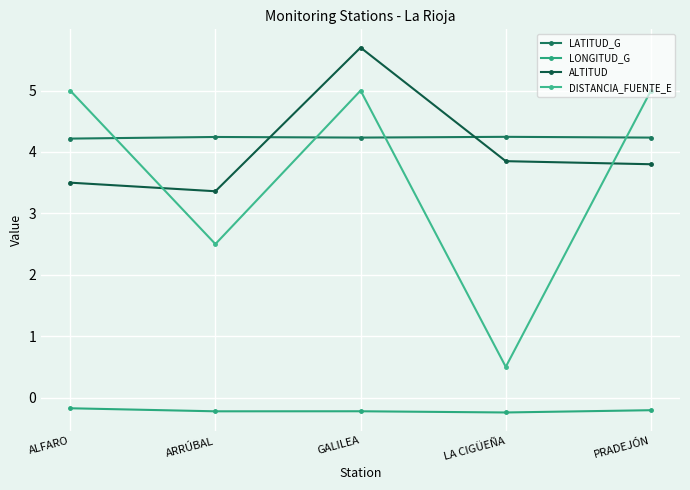

At which label does DISTANCIA_FUENTE_E reach its peak?

ALFARO